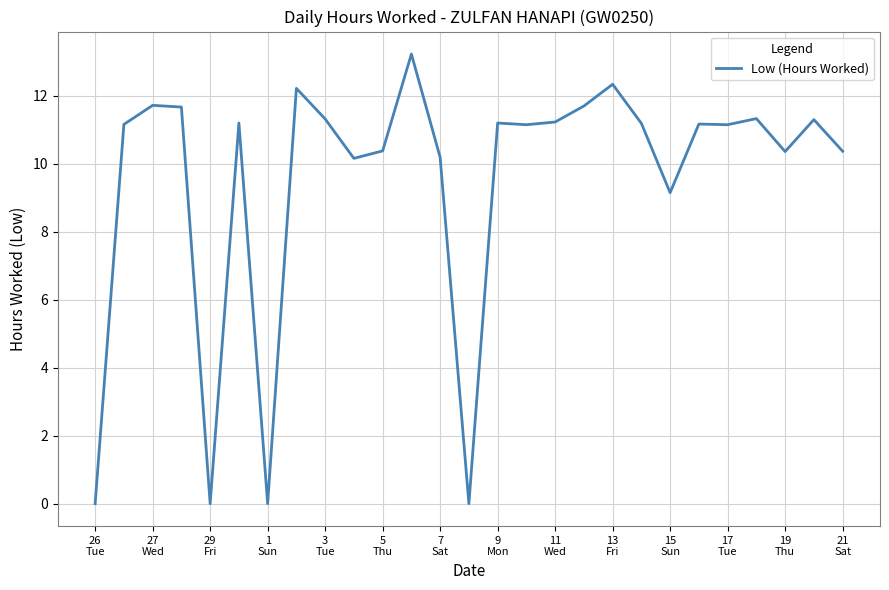

What is the greatest value displayed?

13.2